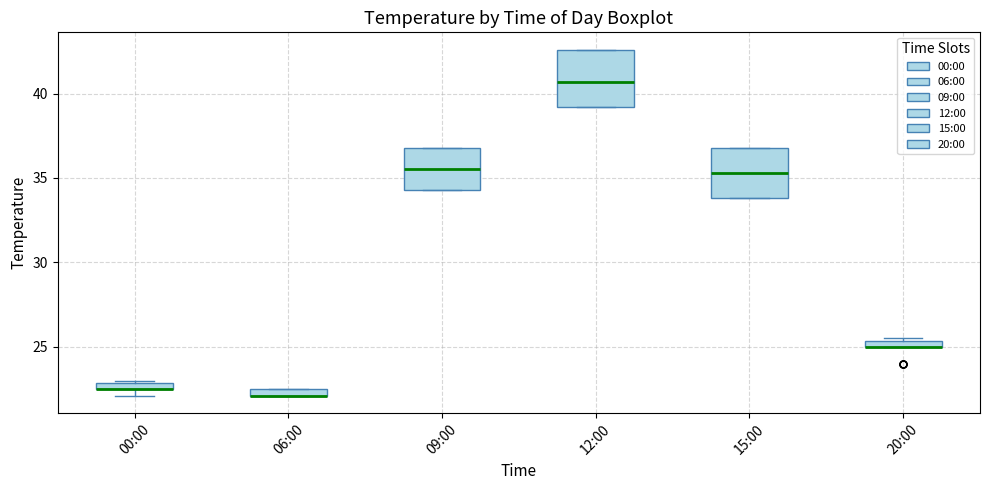

Where is the lower edge of the box for 06:00 on the y-axis? The values are not printed on the chart, so give them approximately, as read against the axis.

22.0